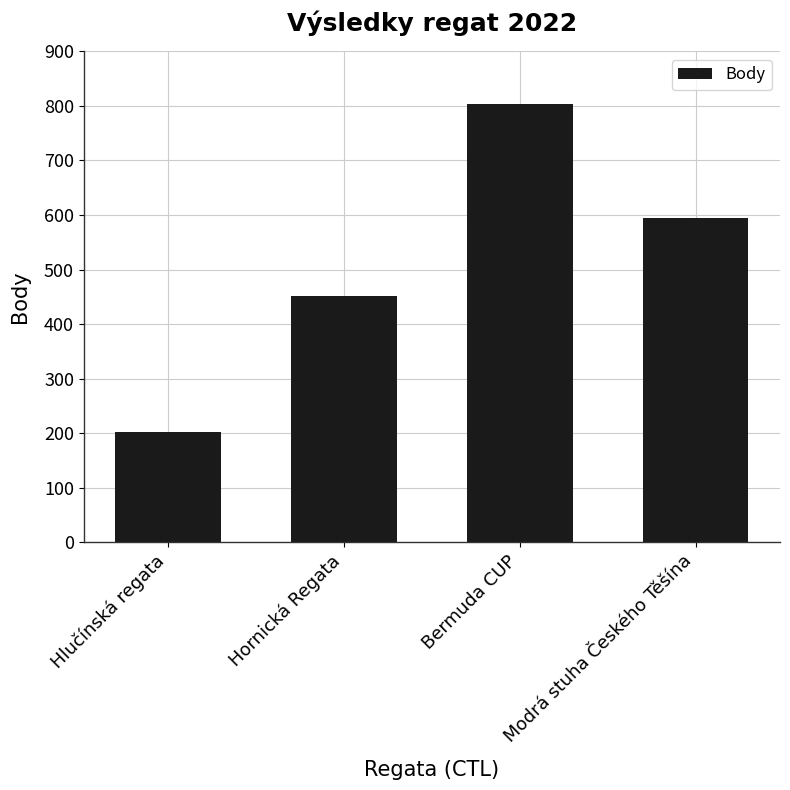

What is the label of the 4th bar from the left?

Modrá stuha Českého Těšína